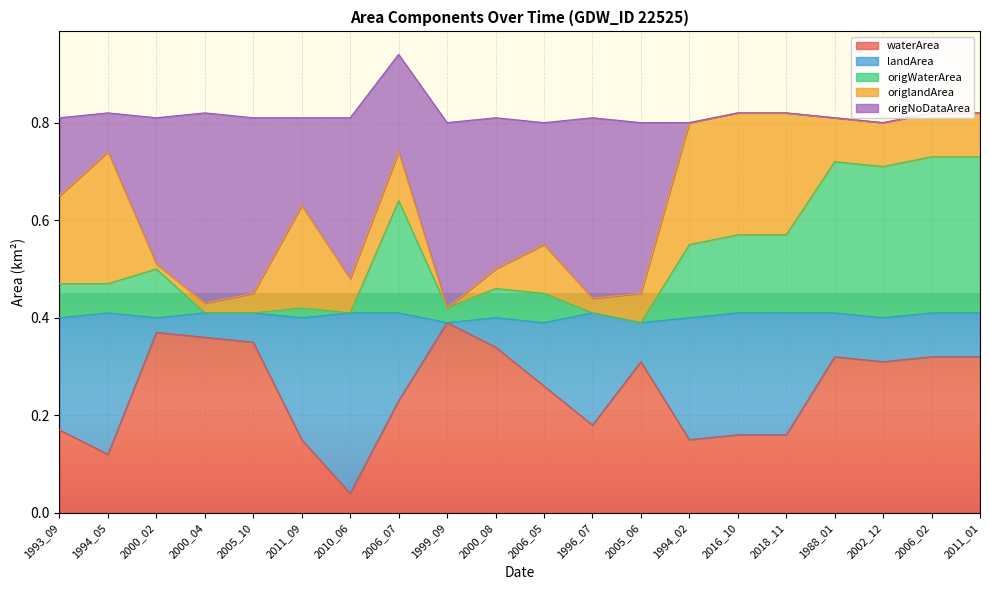

What is the sum of the waterArea values at 1988_01 and 1999_09?

0.7